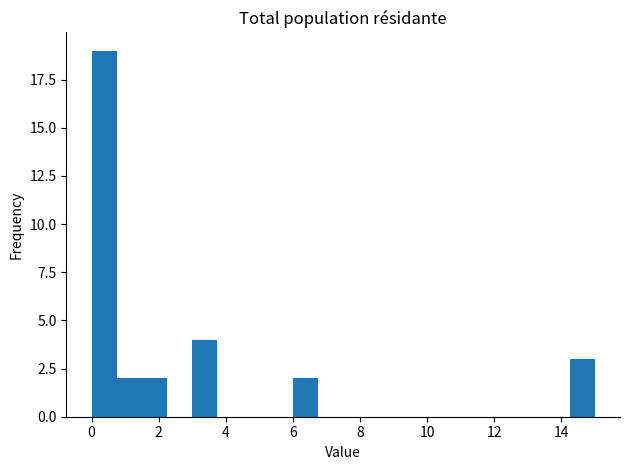

Read against the x-axis, roughly where is the centre of the tallest bar?

0.4